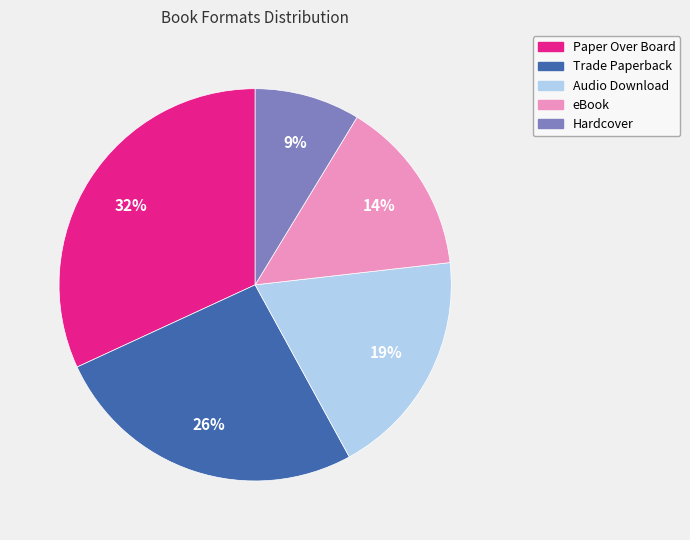

How many segments does this pie chart have?

5